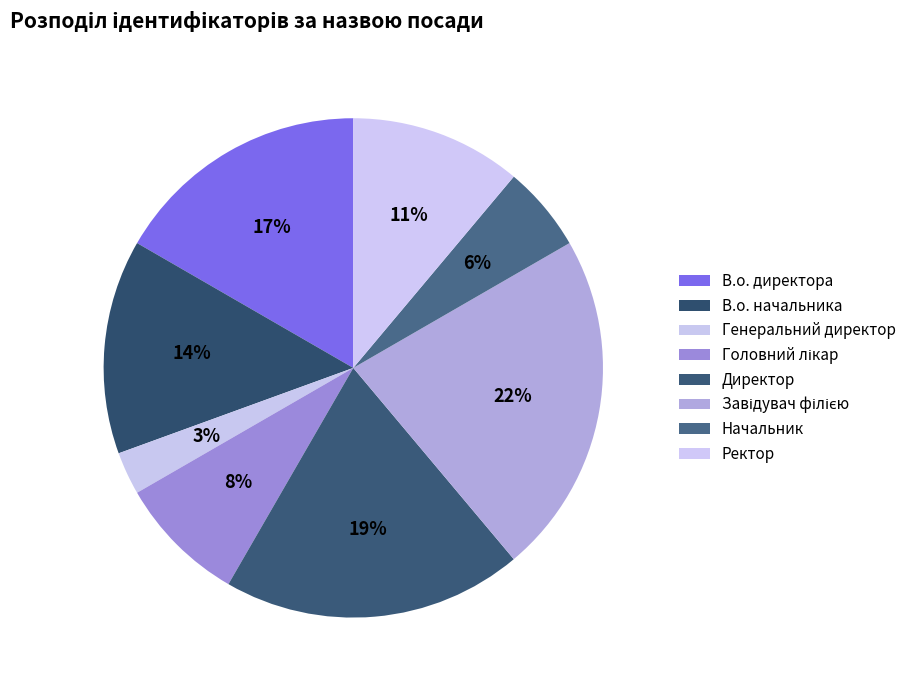

Rank the categories by value from lowest to highest.

Генеральний директор, Начальник, Головний лікар, Ректор, В.о. начальника, В.о. директора, Директор, Завідувач філією